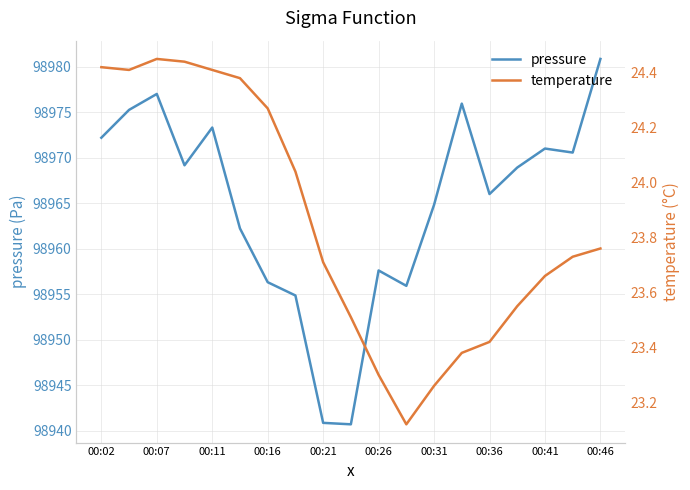

Is it true that pressure equals 51704.3 at 00:36?

False